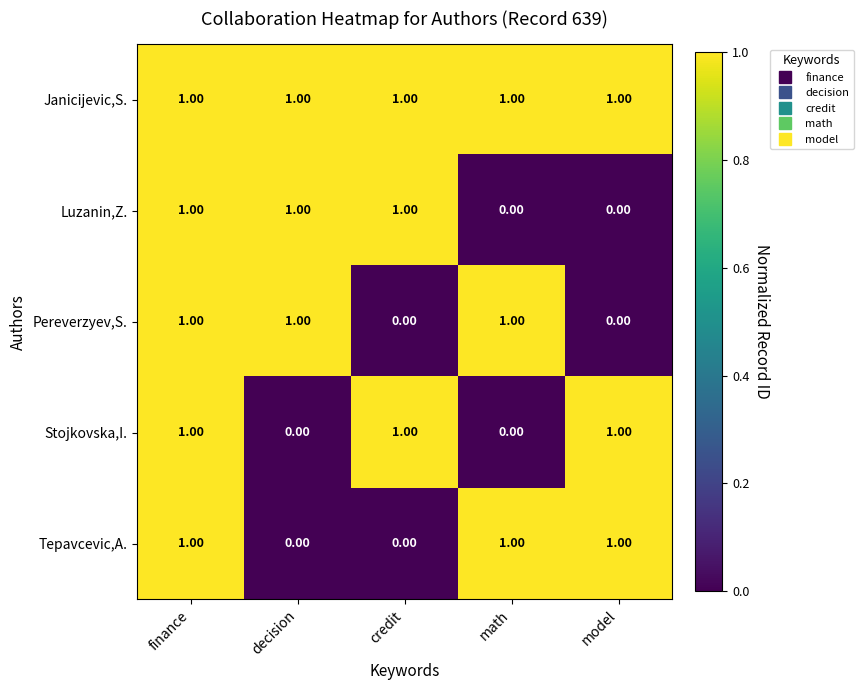

What is the sum of all Luzanin,Z. values?

3